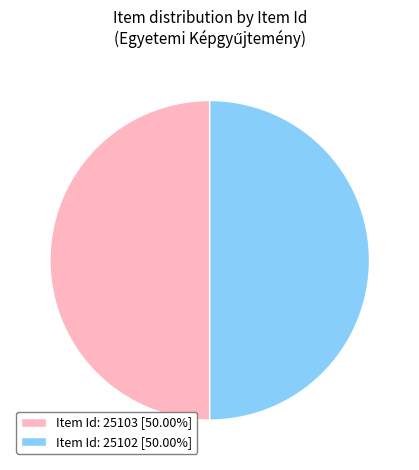

Count the number of slices in the pie.

2